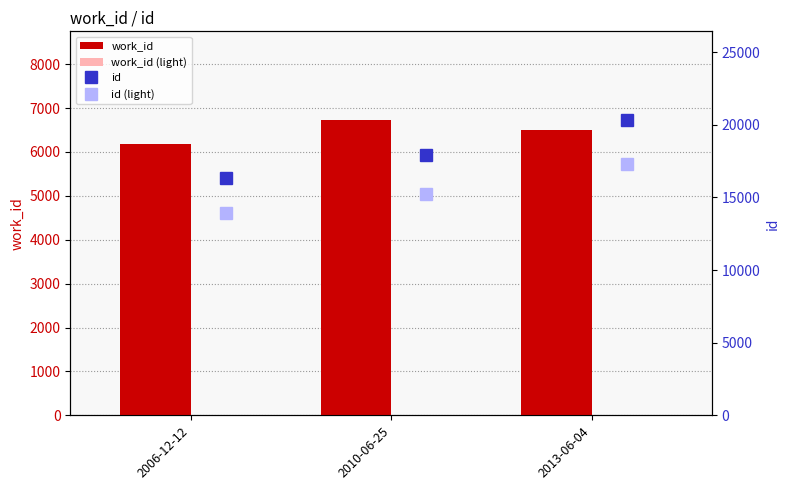

Is the value of work_id (light) at 2010-06-25 greater than the value of id at 2010-06-25?

No